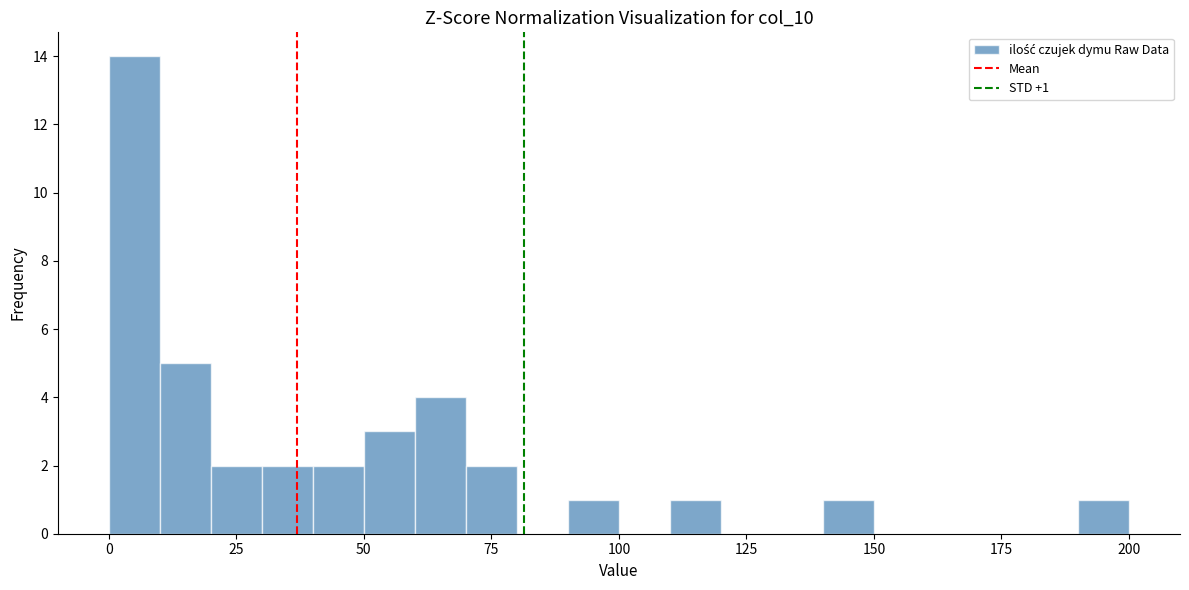

Around what value on the x-axis is the tallest bar? Give the approximate position of its centre, as read against the axis.

5